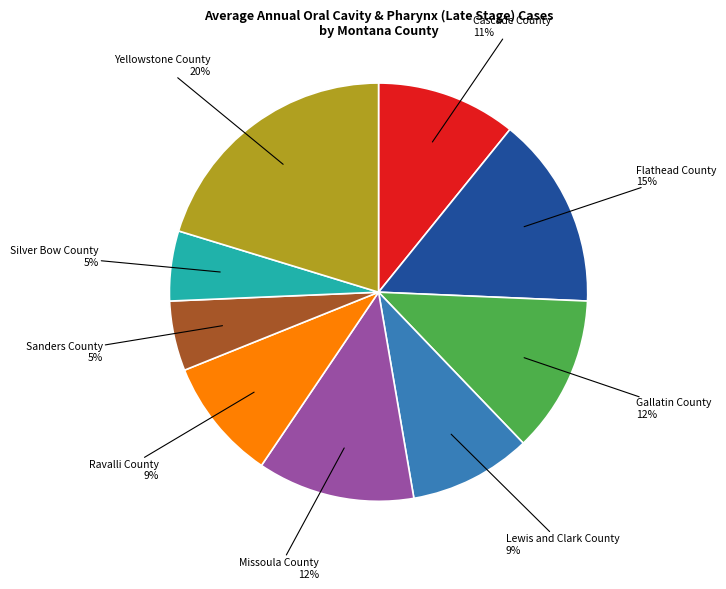

To the nearest percent, what is the average slice percentage?

11%